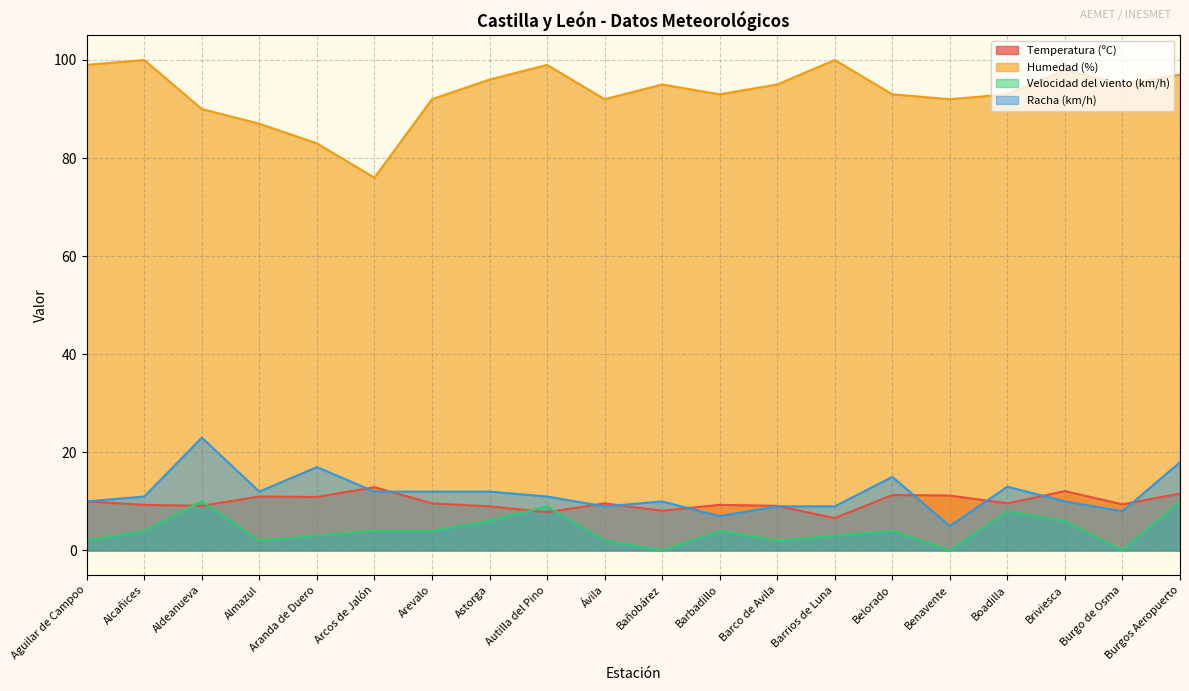

Between Burgo de Osma and Boadilla, which is larger?

Boadilla